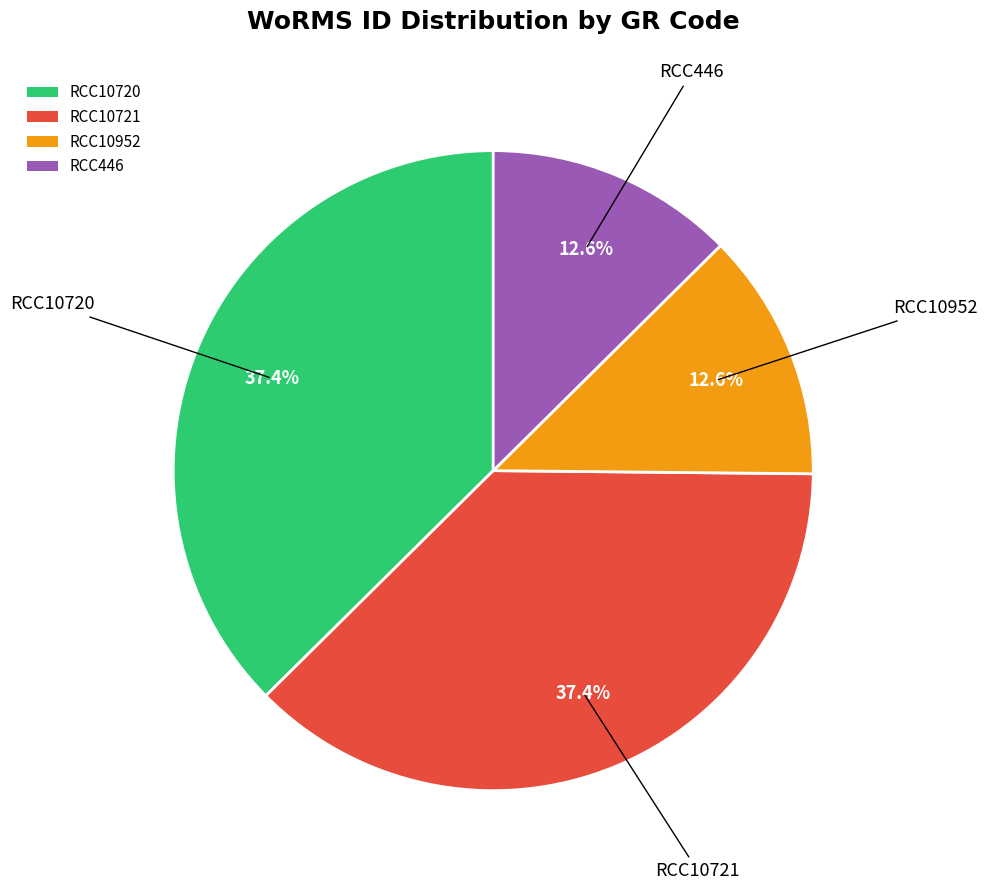

Approximately how many times larger is the value at RCC10720 compared to RCC10952?

3.0